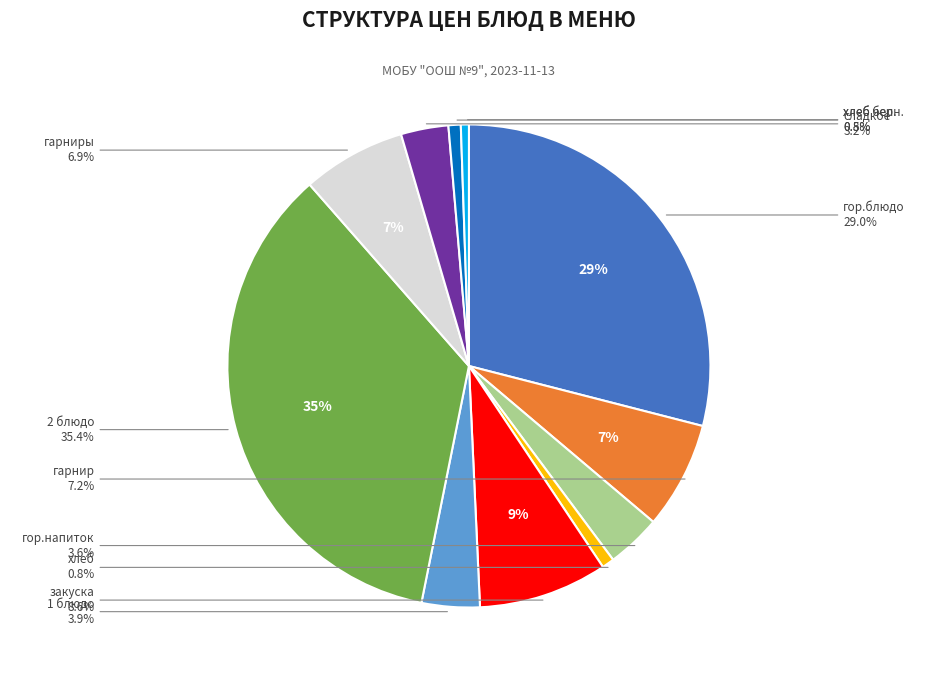

Which has a higher value, гор.блюдо or гарнир?

гор.блюдо